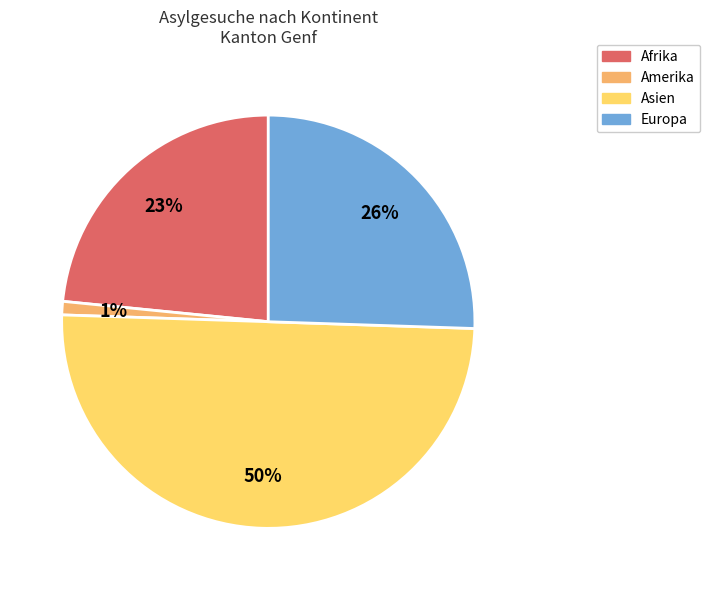

Is the sum of Amerika and Asien greater than half?

Yes